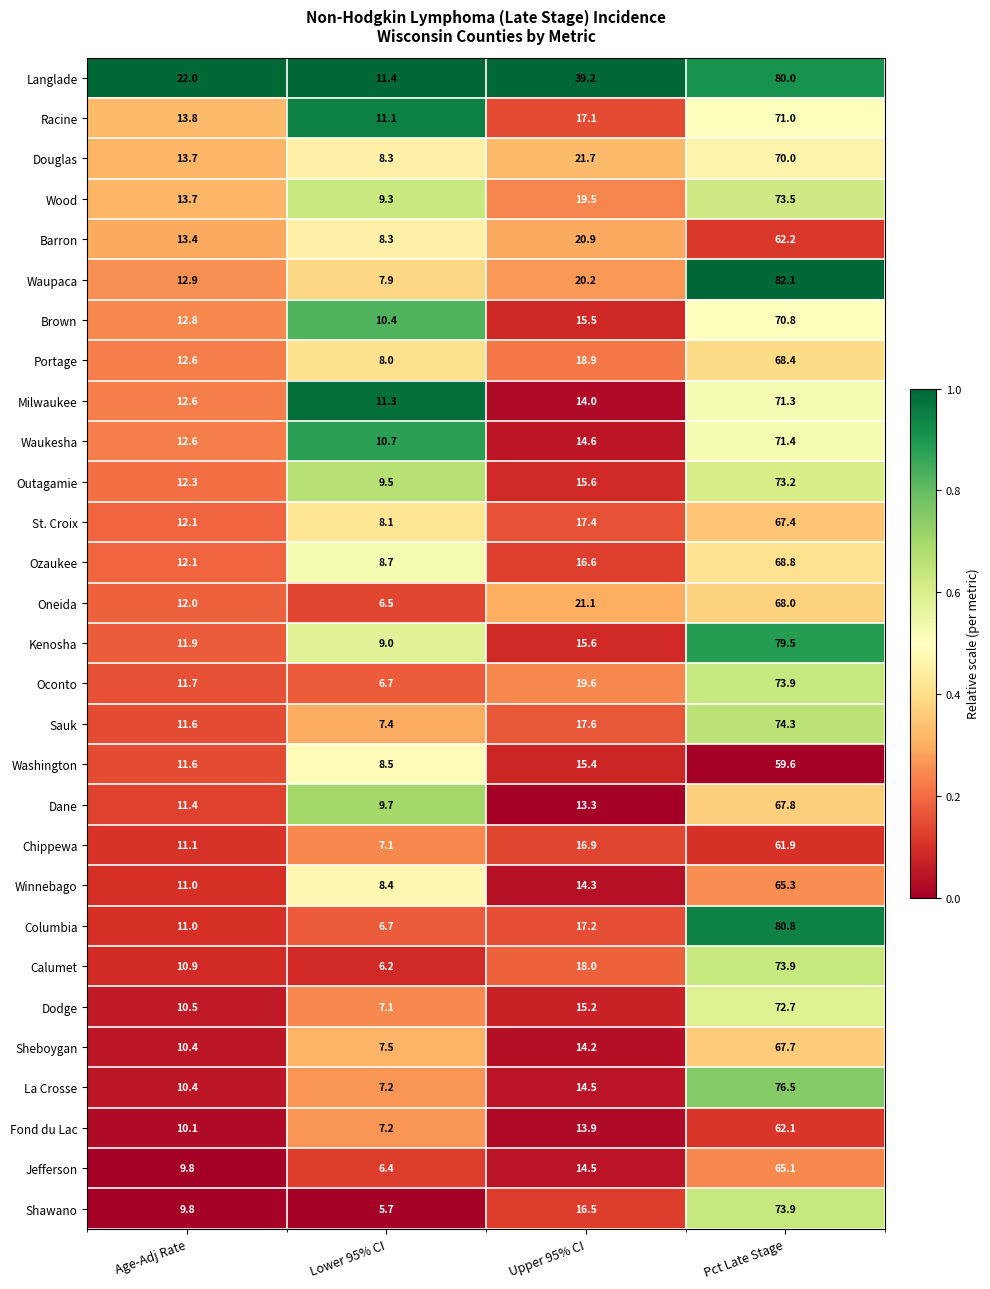

Which series has the widest spread of values?

Waupaca